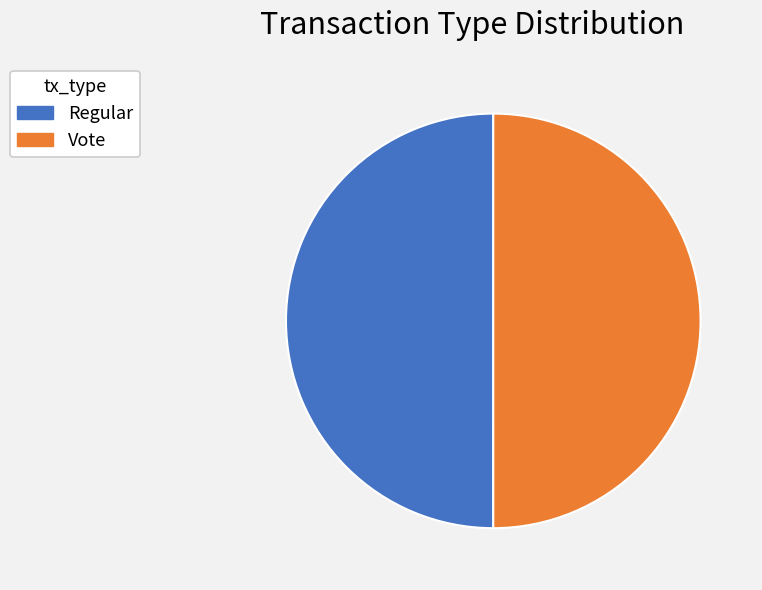

Is it true that Regular is 38% of the pie?

False